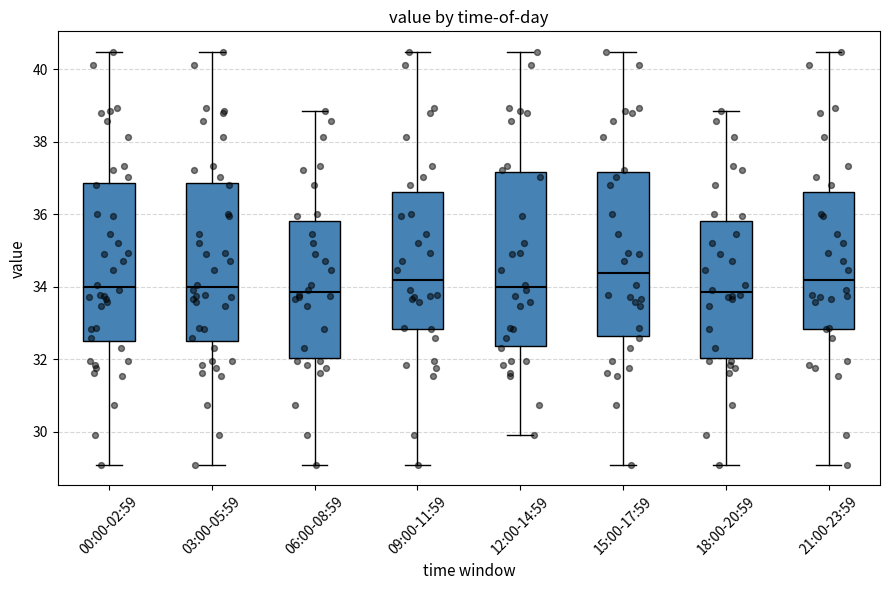

Where is the lower edge of the box for 21:00-23:59 on the y-axis? The values are not printed on the chart, so give them approximately, as read against the axis.

32.8